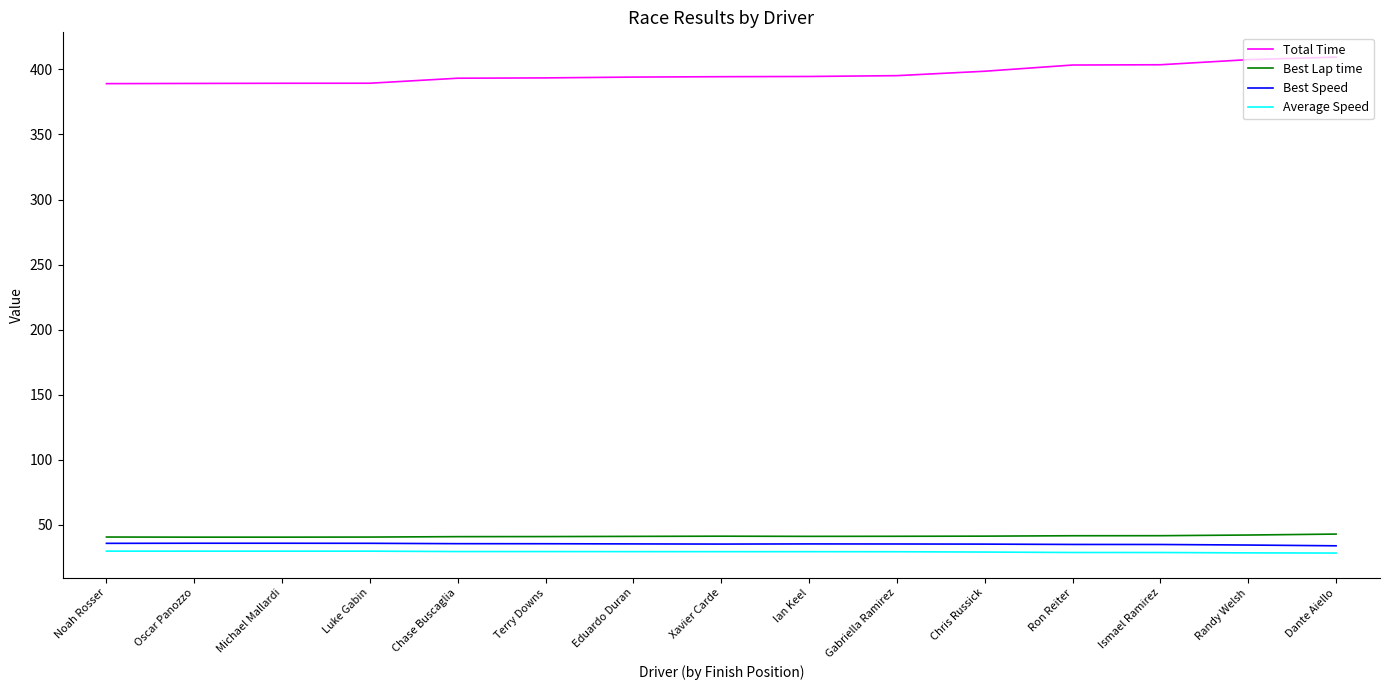

What position from the right is Noah Rosser?

15